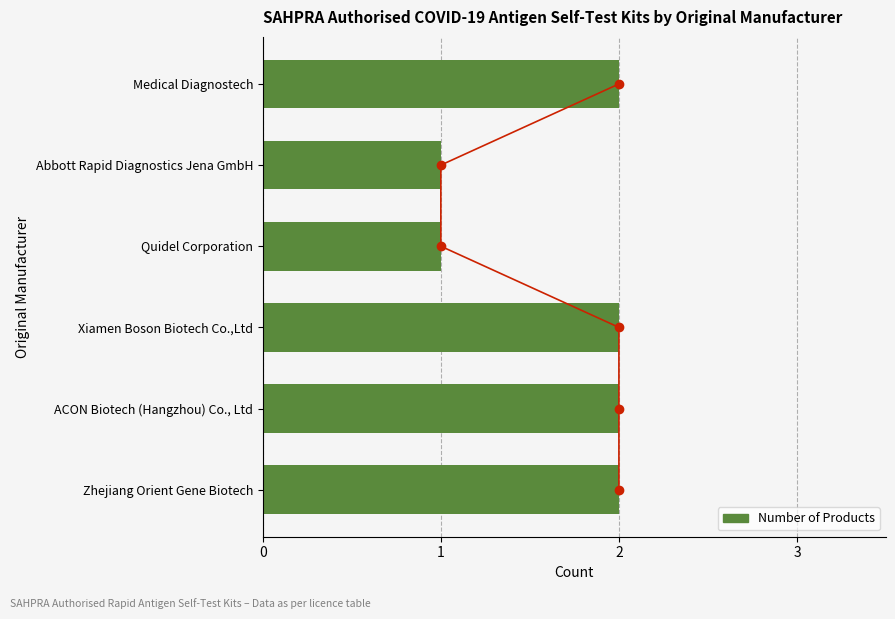

Reading left to right, extract all data points from this chart.

2	2	2	1	1	2